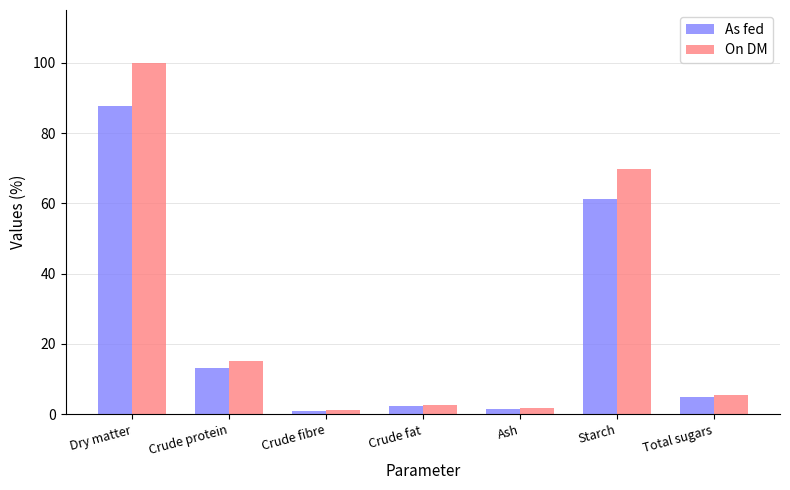

What is the difference between the maximum and minimum values in the On DM series?

98.9